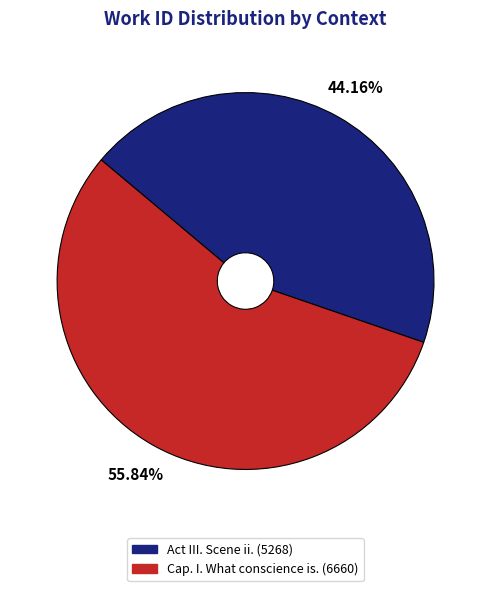

Between Cap. I. What conscience is. and Act III. Scene ii., which is larger?

Cap. I. What conscience is.